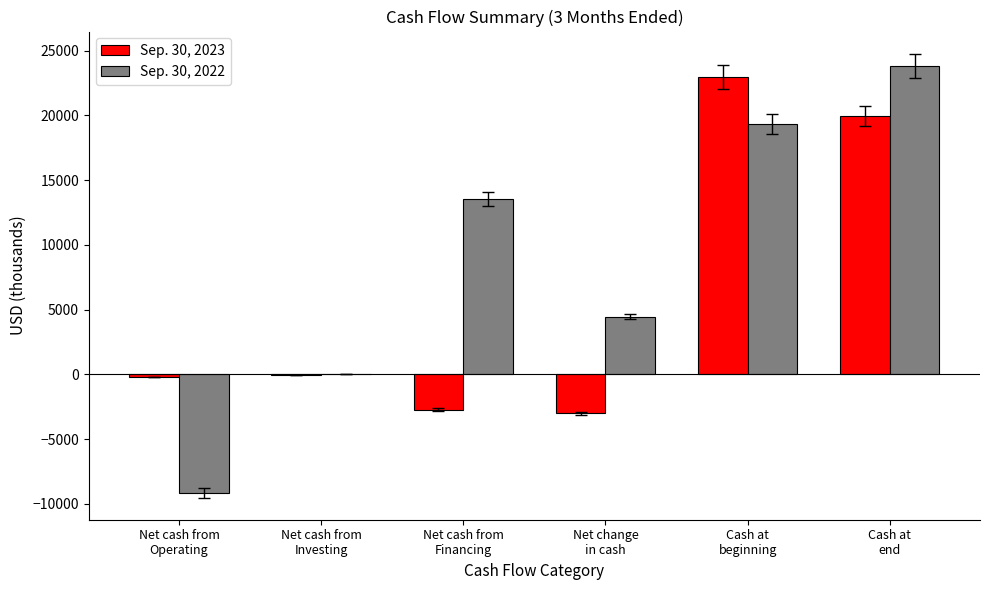

Which series has the largest total across all categories?

Sep. 30, 2022